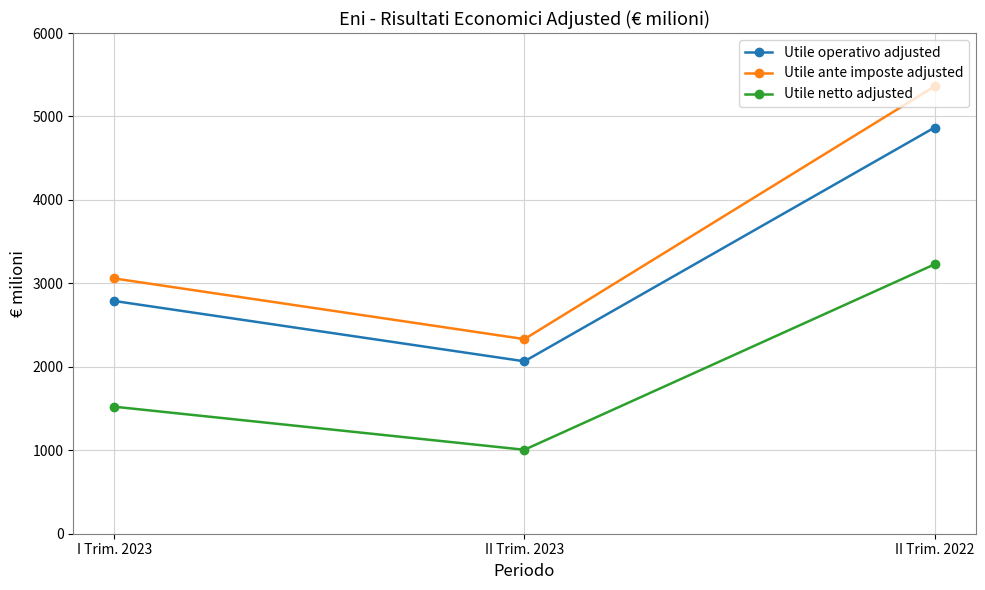

Is it true that Utile ante imposte adjusted equals 5360 at II Trim. 2022?

True